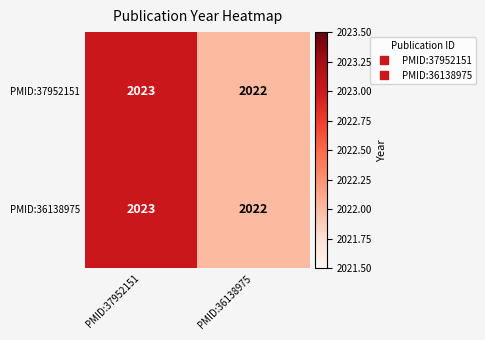

Reading right to left, extract all data points from this chart.

PMID:37952151: PMID:36138975=2022	PMID:37952151=2023
PMID:36138975: PMID:36138975=2022	PMID:37952151=2023